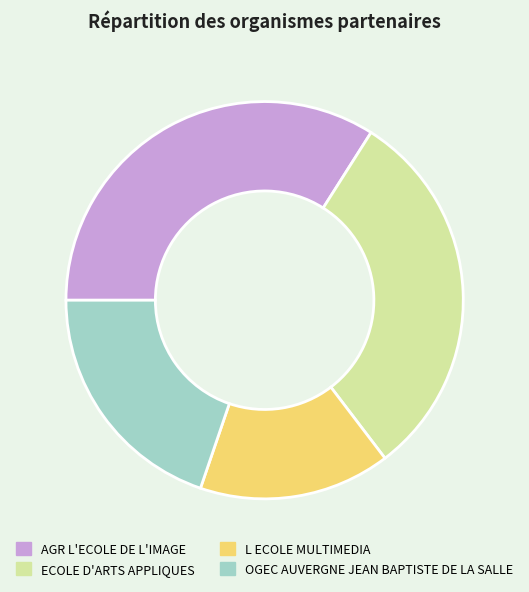

What is the largest slice in the pie chart?

AGR L'ECOLE DE L'IMAGE